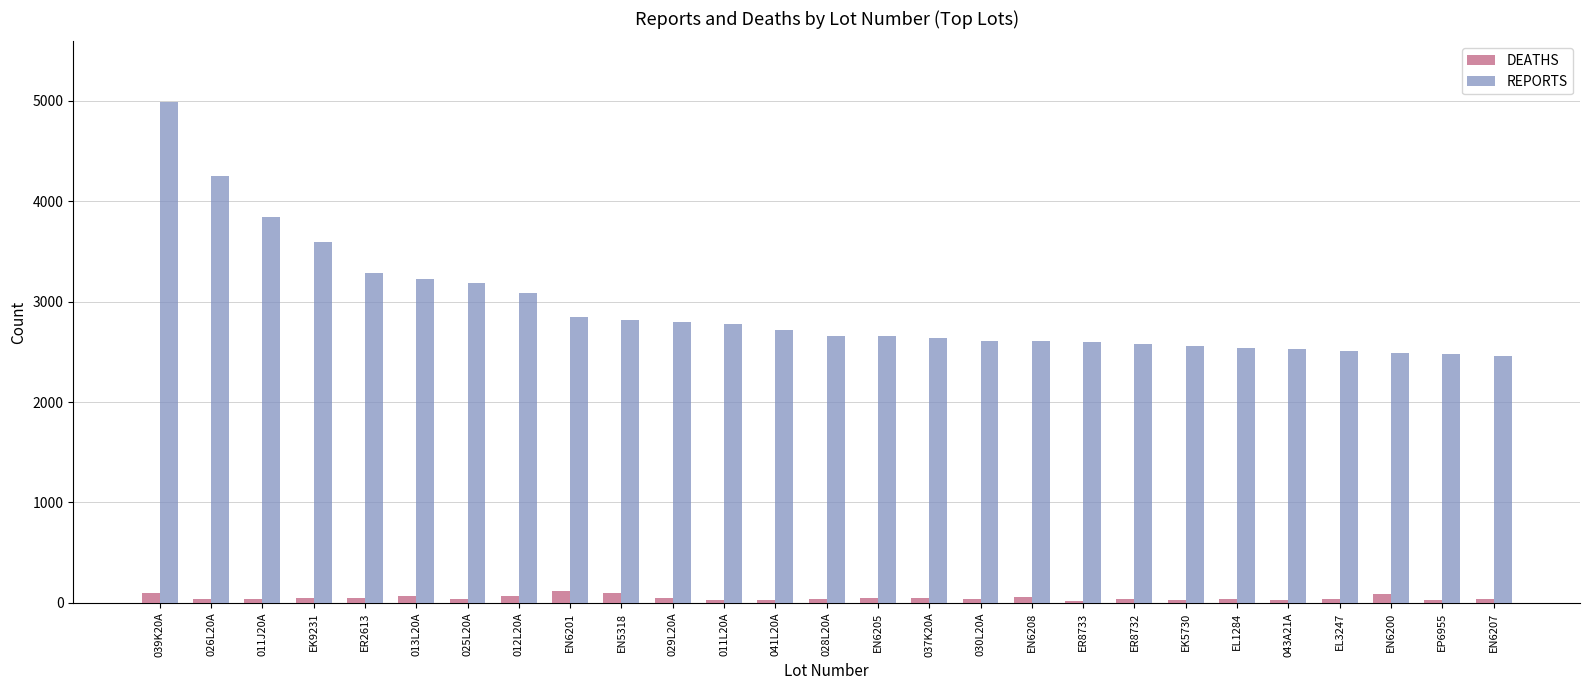

What are all the series names shown in the legend?

DEATHS, REPORTS